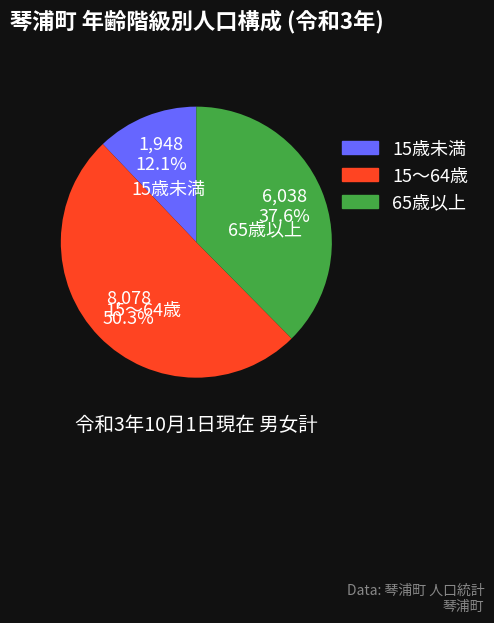

How many segments does this pie chart have?

3